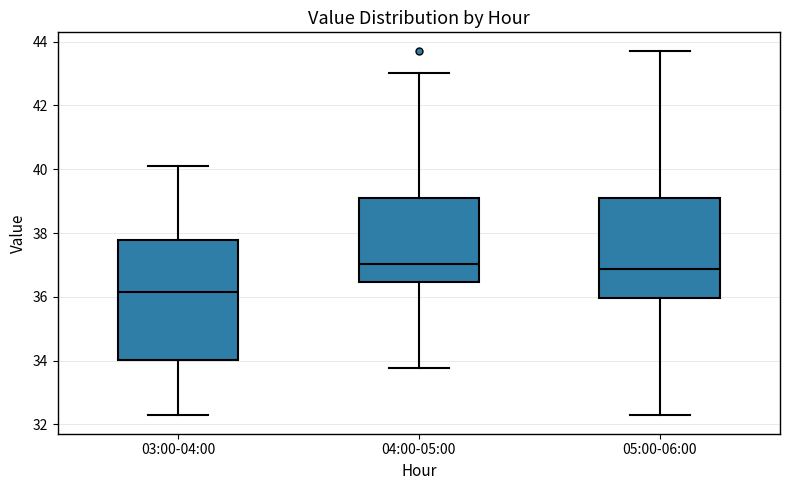

Reading left to right, transcribe this box plot: for each box, give where its median line is, the range the box spans, and where its two whiskers end, as read against the y-axis. The values are not printed on the chart, so give them approximately, as read against the axis.

03:00-04:00: median 36.2, box 34.0 to 37.8, whiskers 32.2 to 40.2
04:00-05:00: median 37.0, box 36.4 to 39.2, whiskers 33.8 to 43.0
05:00-06:00: median 36.8, box 36.0 to 39.2, whiskers 32.2 to 43.8